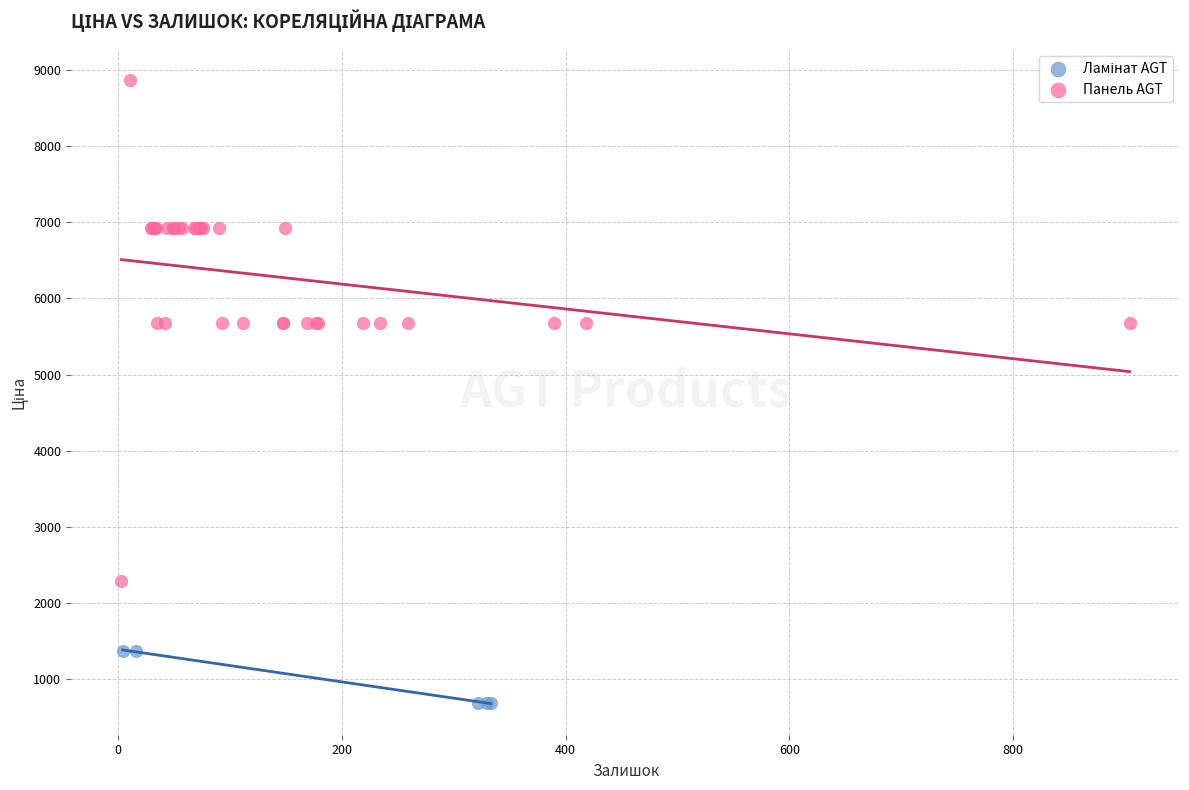

Which series has the widest spread of Y values?

Панель AGT